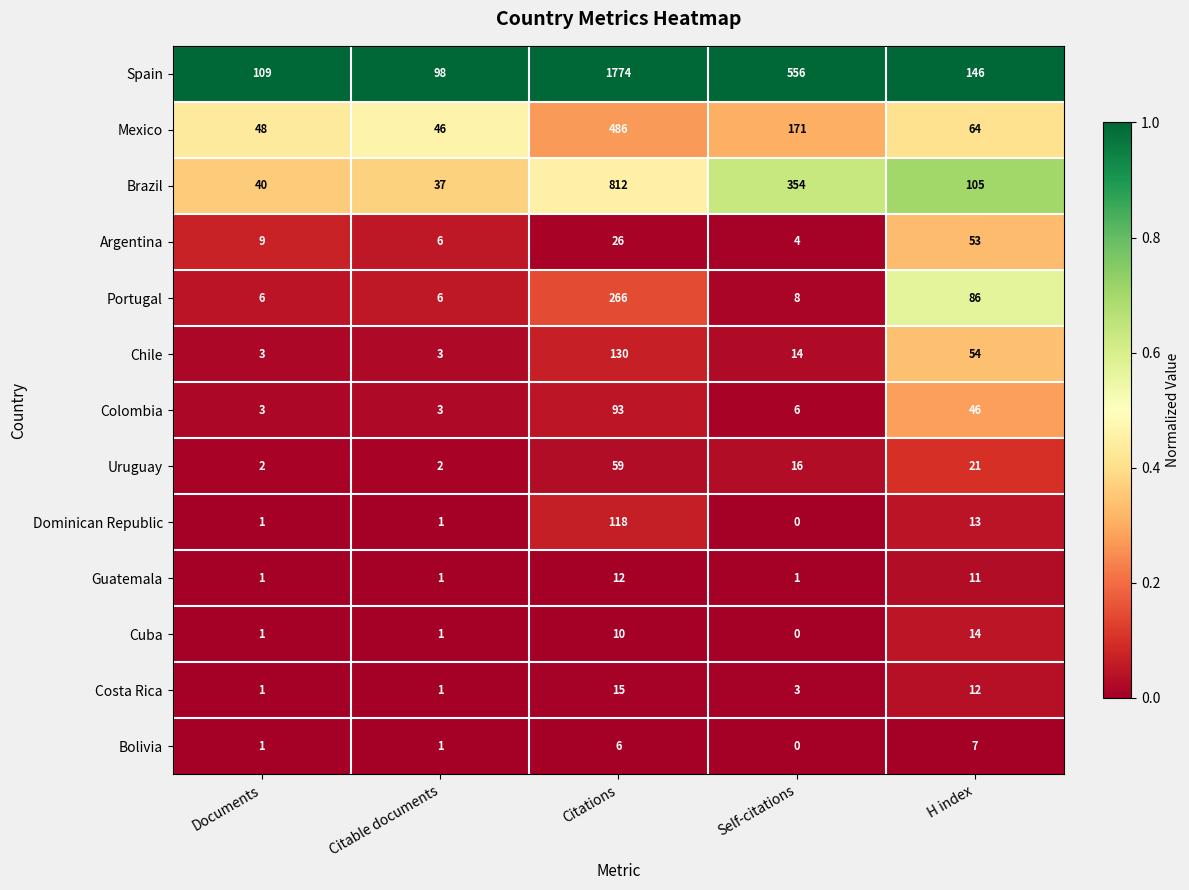

Which label corresponds to the largest value in the chart?

Citations